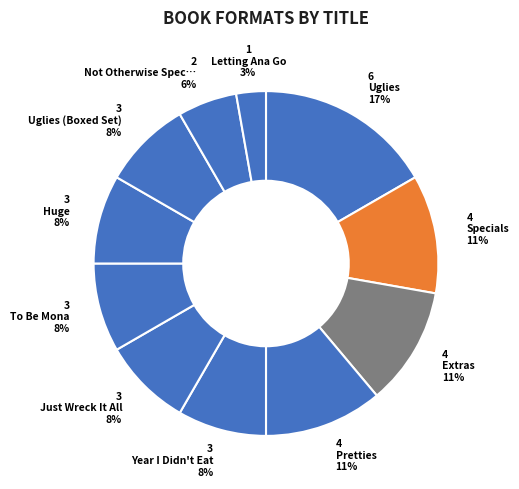

Is there a majority slice in this chart?

No